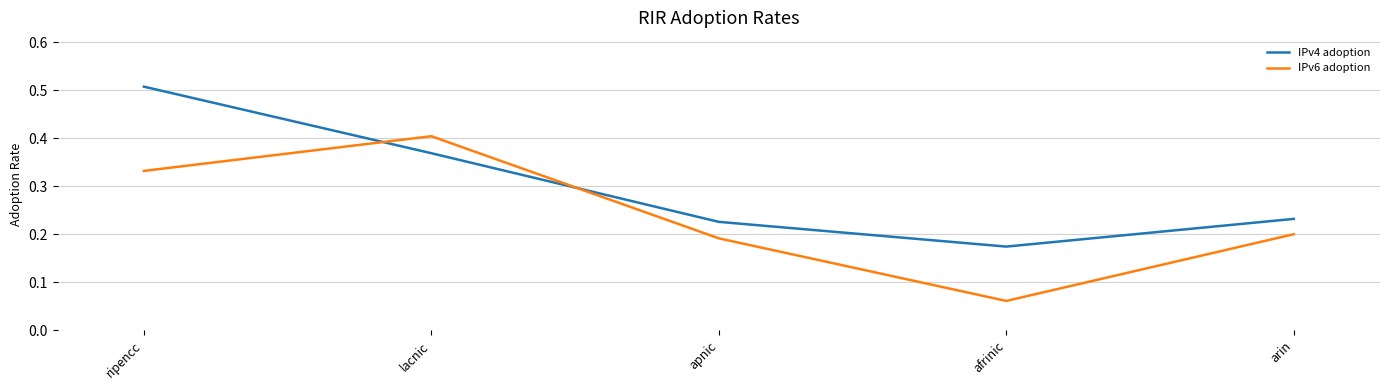

How many intersections are there between IPv6 adoption and IPv4 adoption?

2